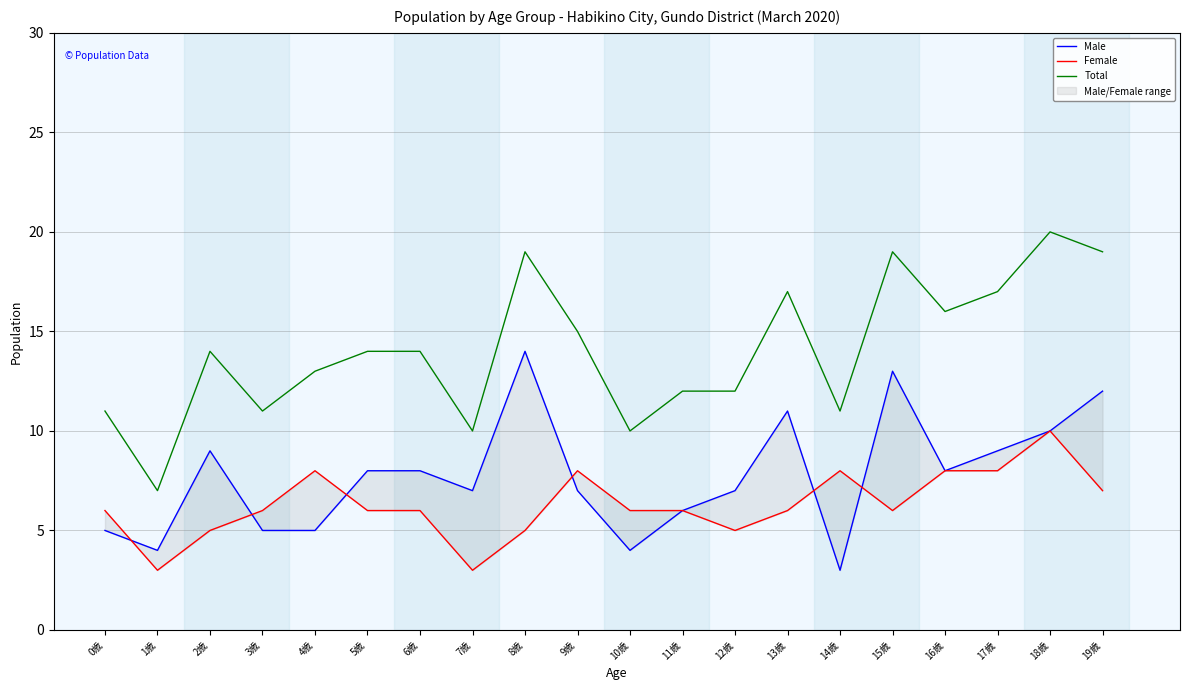

What is the value of the Male point at the 20th from the left?

12